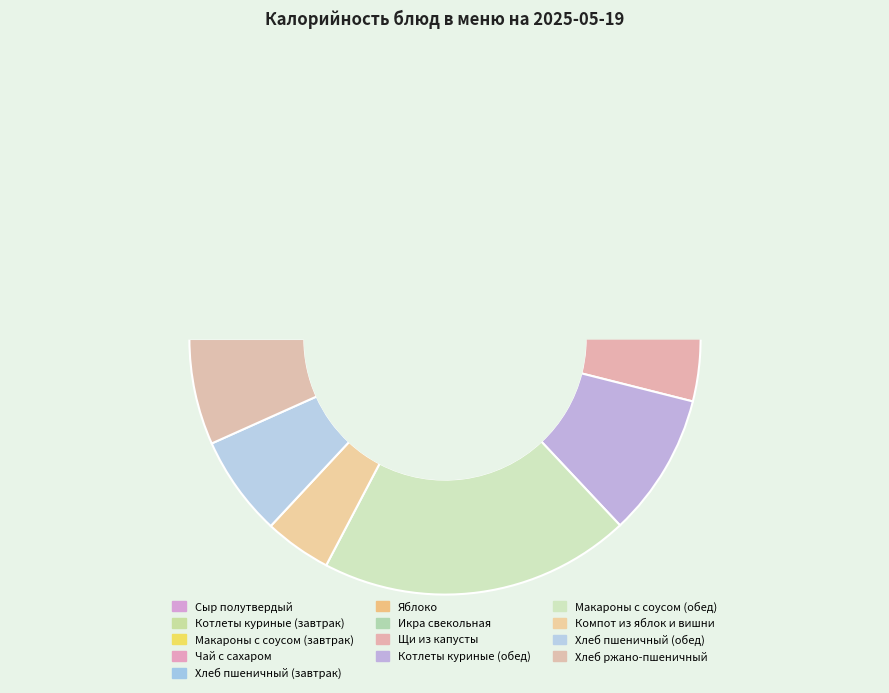

Does Яблоко account for over 50% of the chart?

No